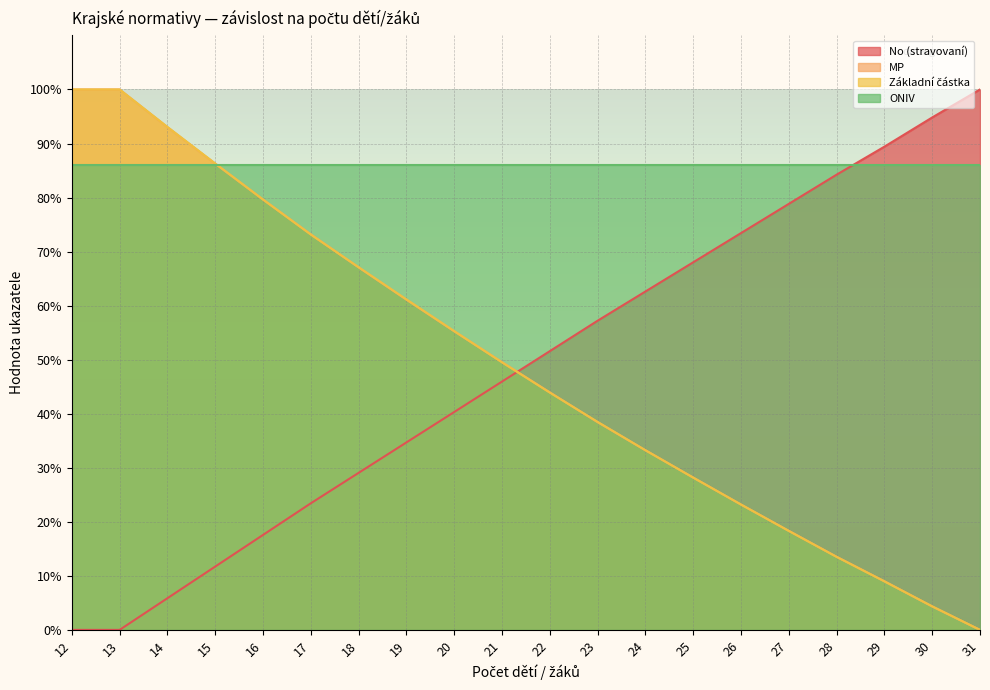

What is the value of the No (stravovaní) point at the 16th from the left?

78.8